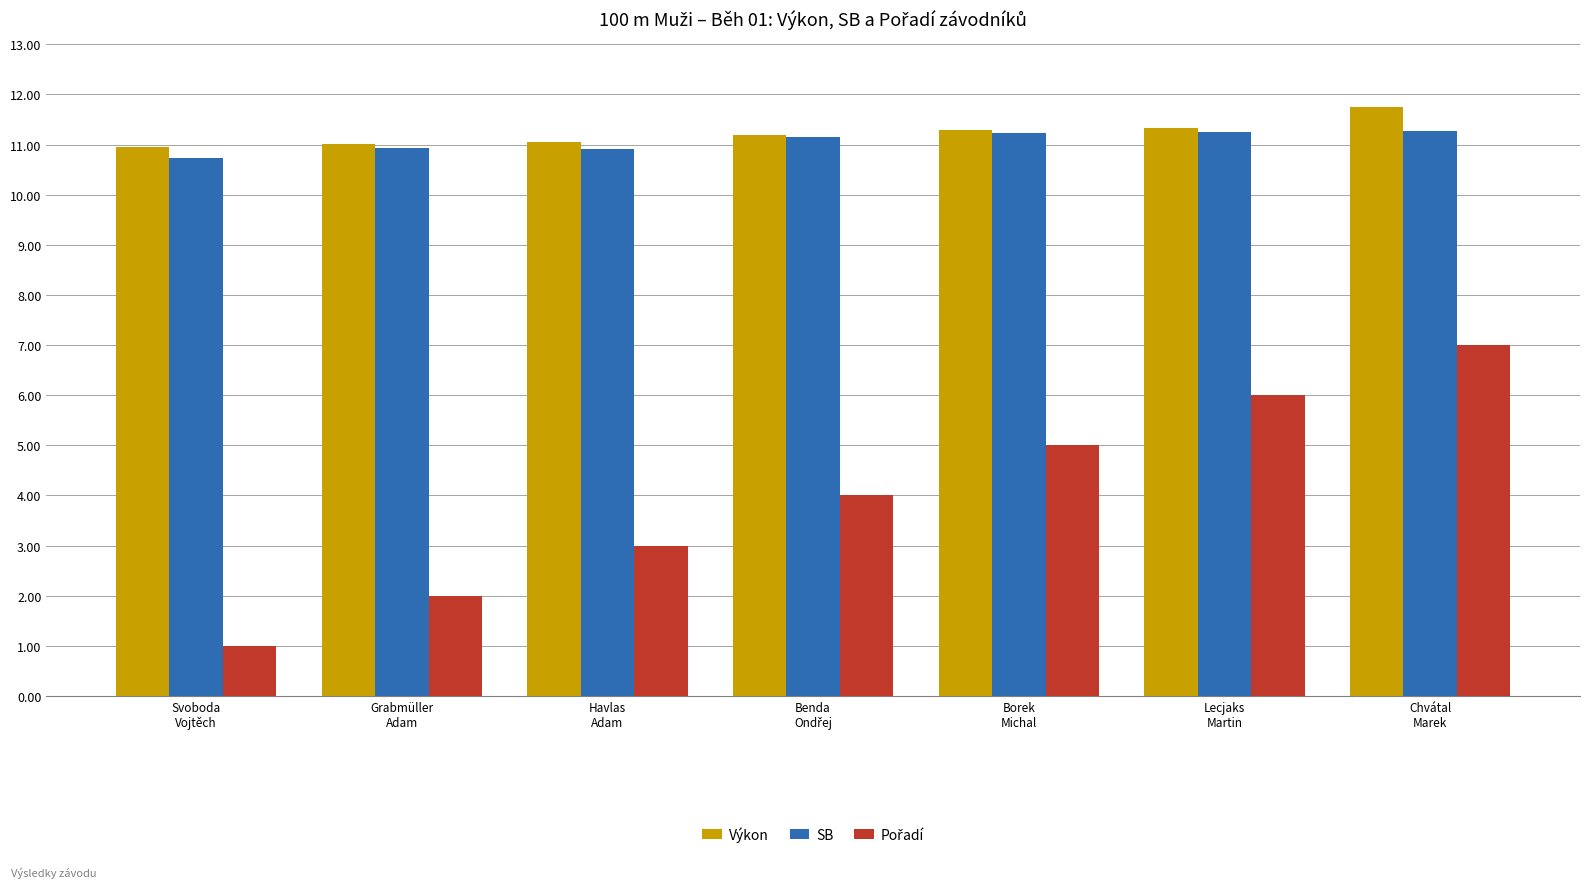

At how many categories does at least one series exceed 2?

7